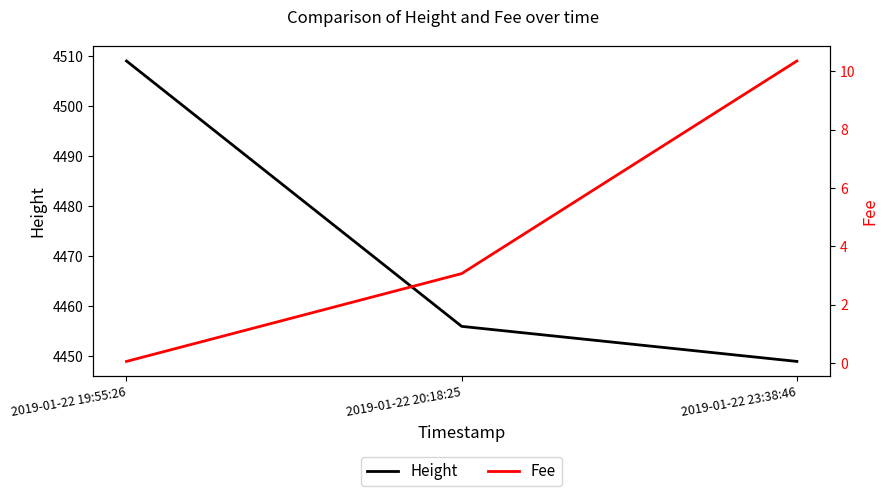

Does the chart display data point markers on the line(s)?

No